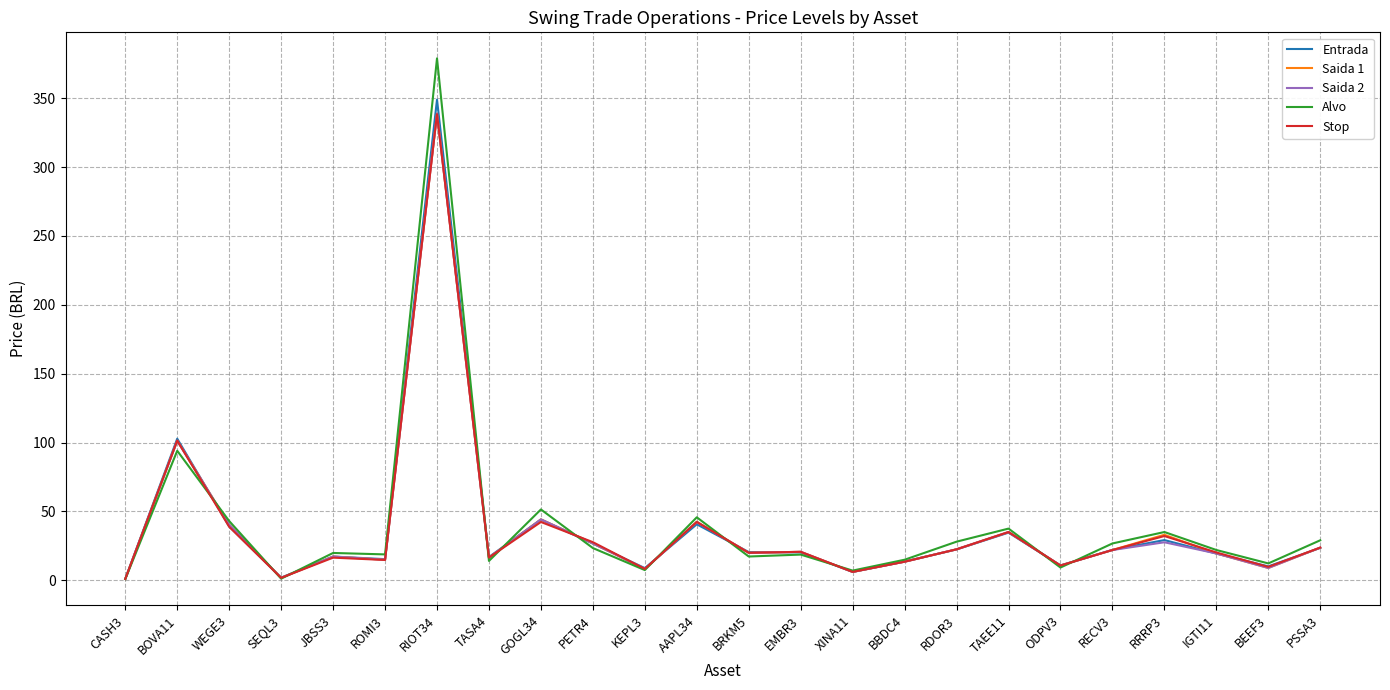

At which category does Entrada reach its first local valley?

SEQL3